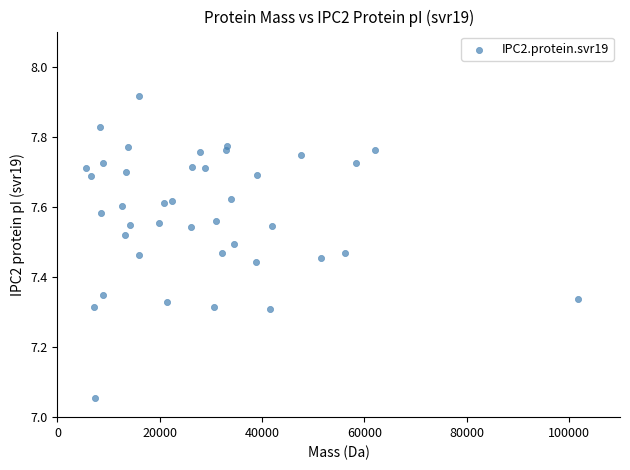

What is the range of X values (max minus min)?

96302.6